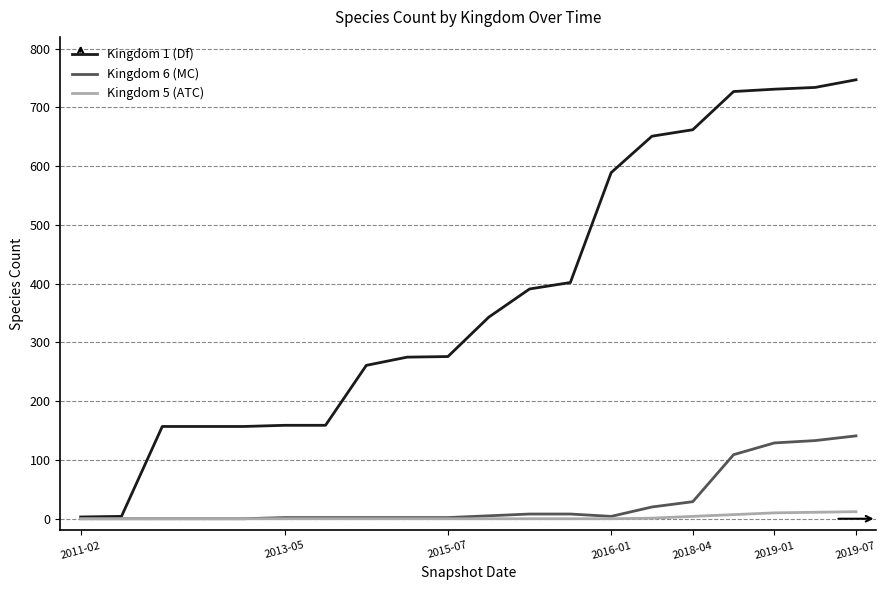

Which series has the largest total across all categories?

Kingdom 1 (Df)